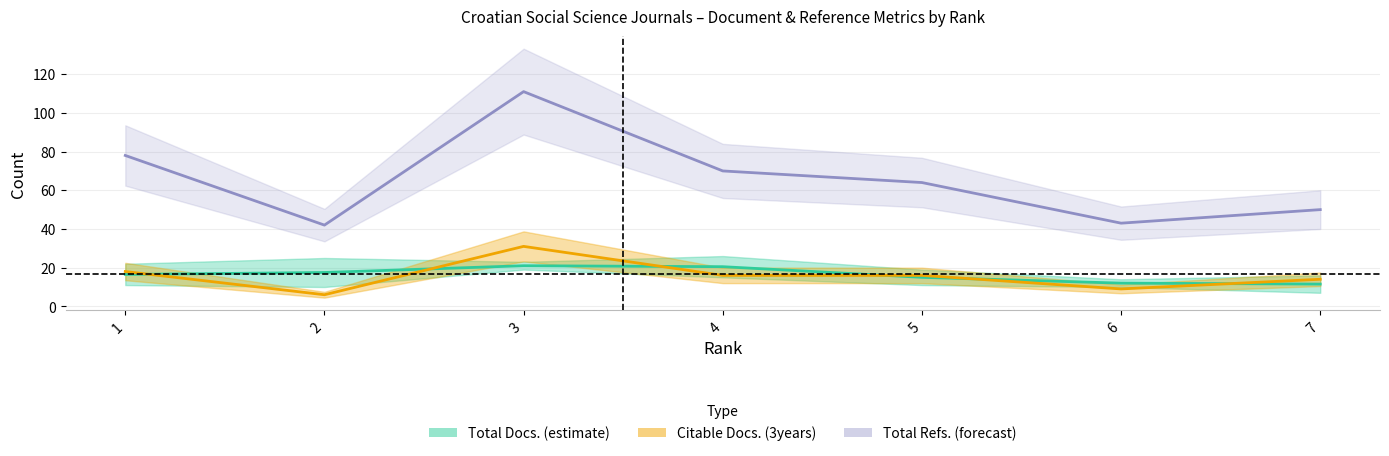

Which category has the highest value across all series?

3